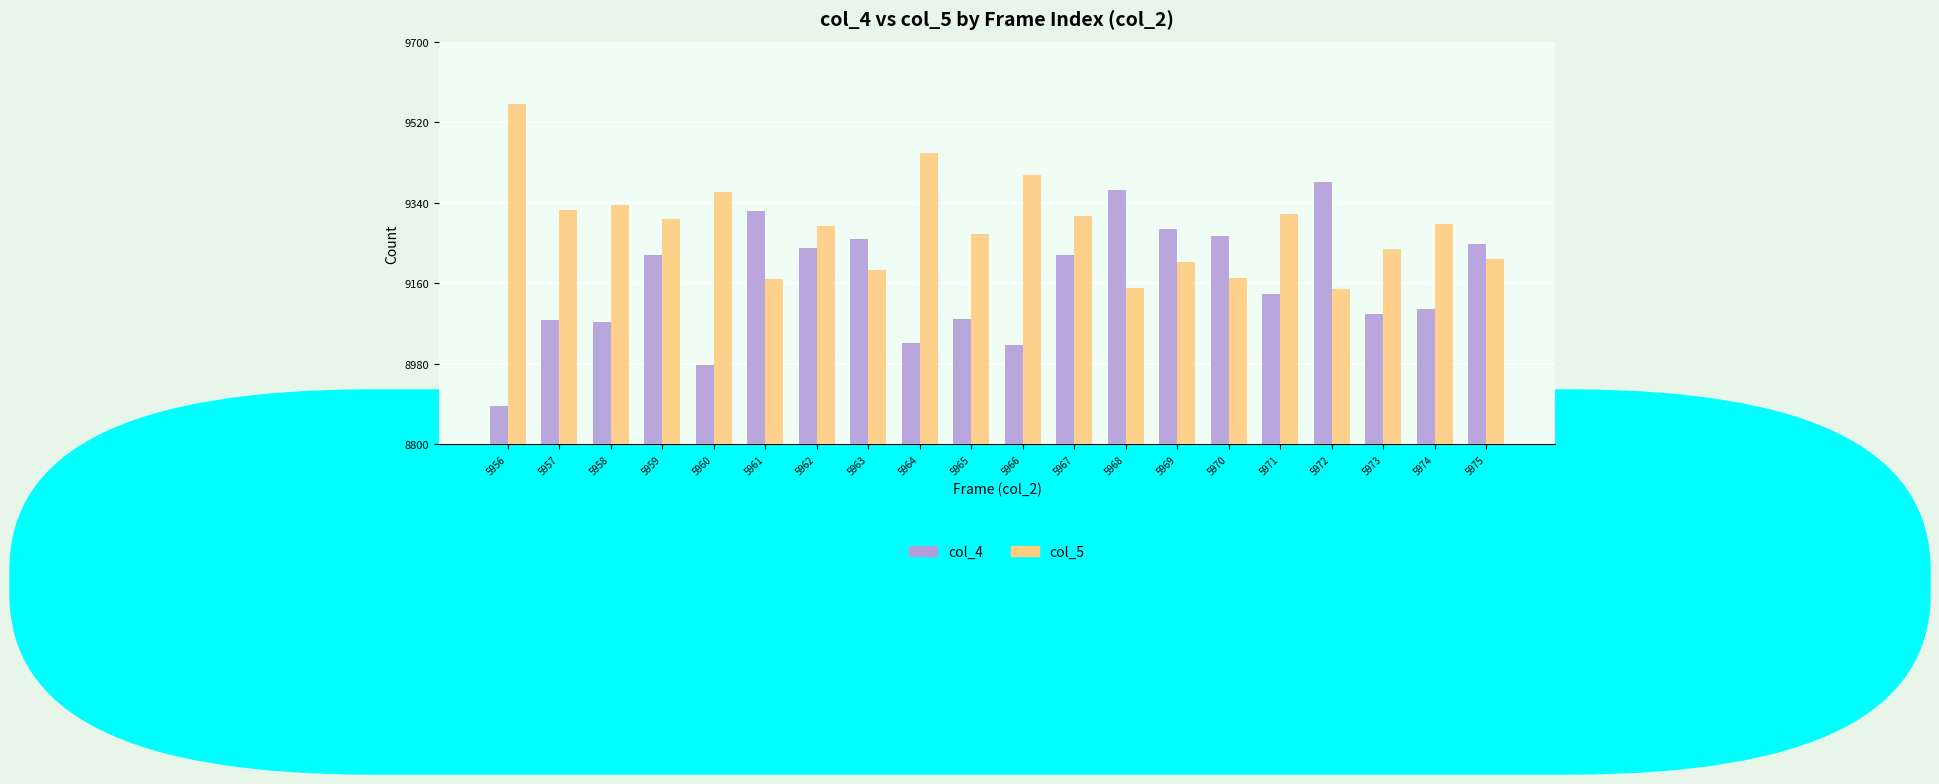

Which label corresponds to the smallest value in the chart?

5956